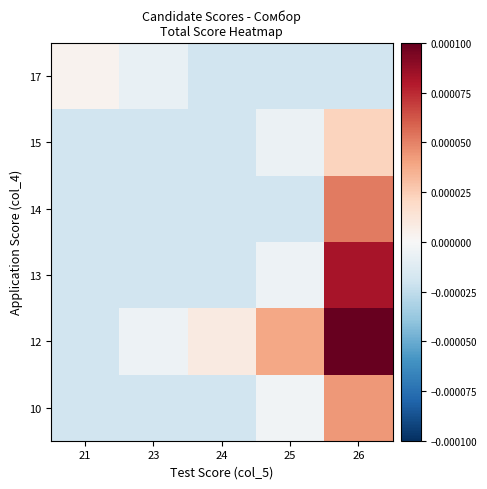

Reading left to right, list all the values displayed in this chart.

17: 21=0.0	23=-0.0	24=-0.0	25=-0.0	26=-0.0
15: 21=-0.0	23=-0.0	24=-0.0	25=-0.0	26=0.0
14: 21=-0.0	23=-0.0	24=-0.0	25=-0.0	26=0.0
13: 21=-0.0	23=-0.0	24=-0.0	25=-0.0	26=0.0
12: 21=-0.0	23=-0.0	24=0.0	25=0.0	26=0.0
10: 21=-0.0	23=-0.0	24=-0.0	25=-0.0	26=0.0